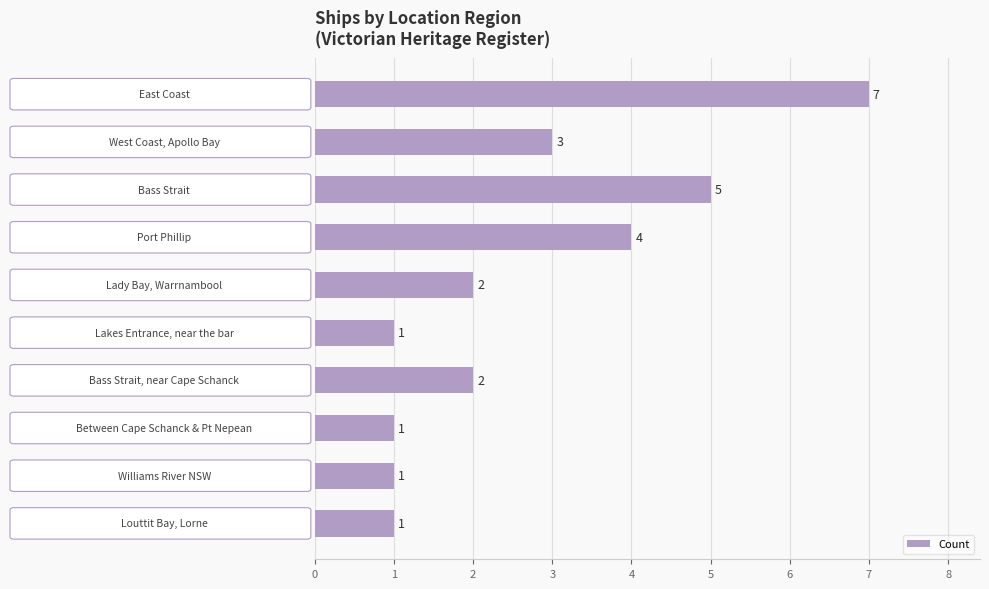

How many values are between 1 and 4?

8